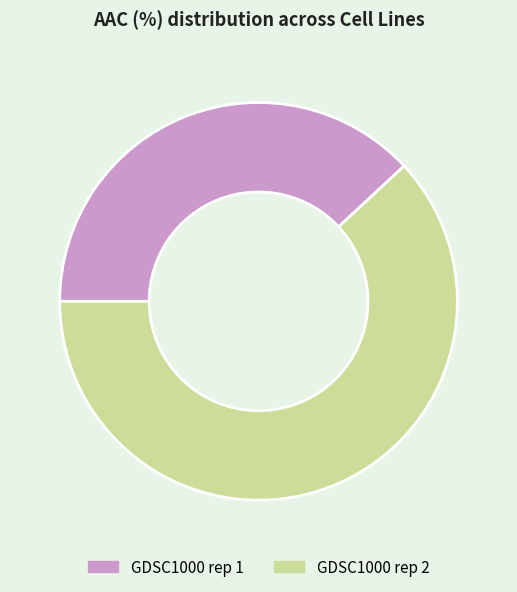

What is the largest slice in the pie chart?

GDSC1000 rep 2